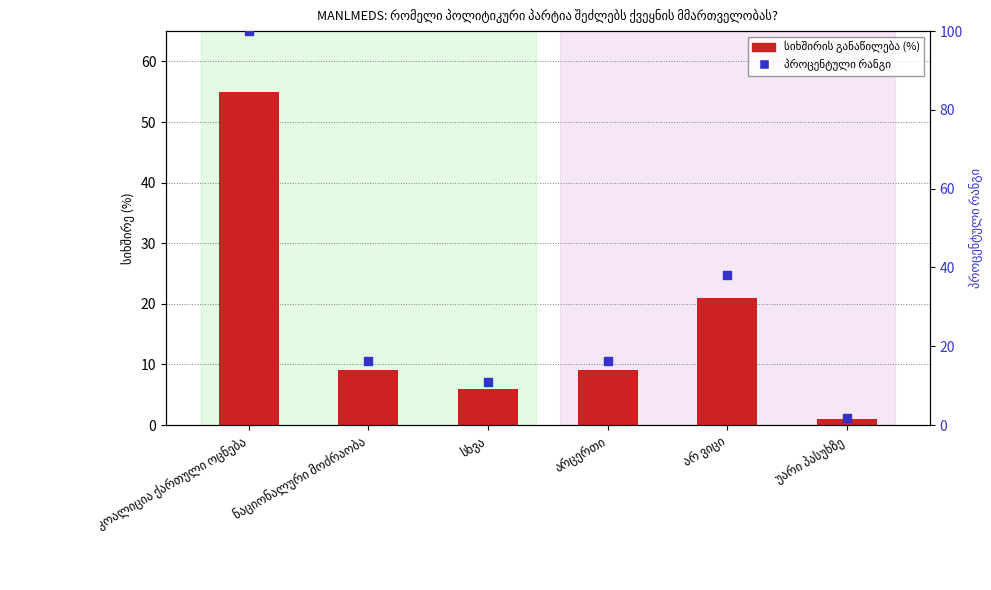

What is the total value across all series at არცერთი?

25.4